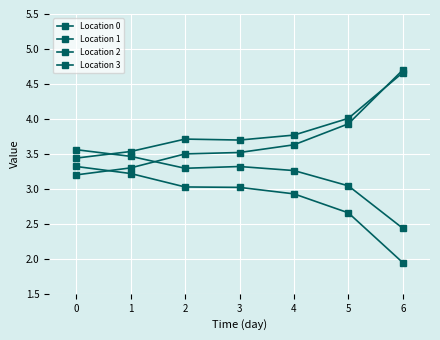

True or false: Location 3 has more than 2 interior local peaks.

False